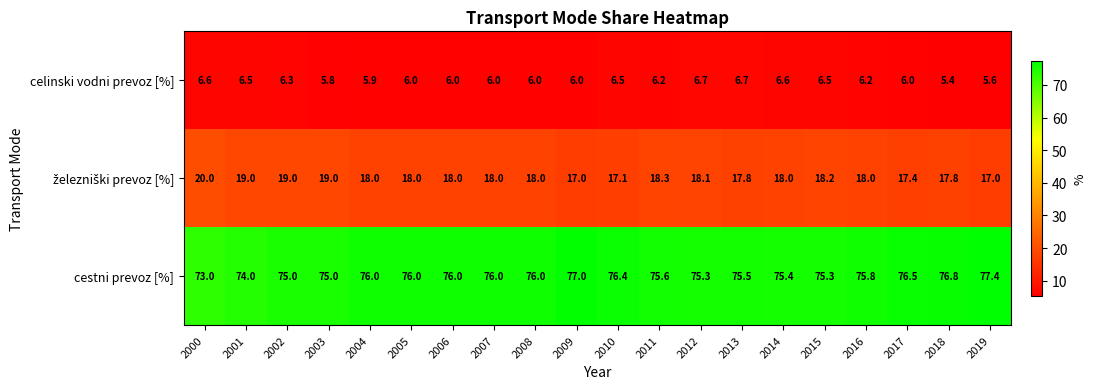

How many values in the celinski vodni prevoz [%] series are below 6?

4